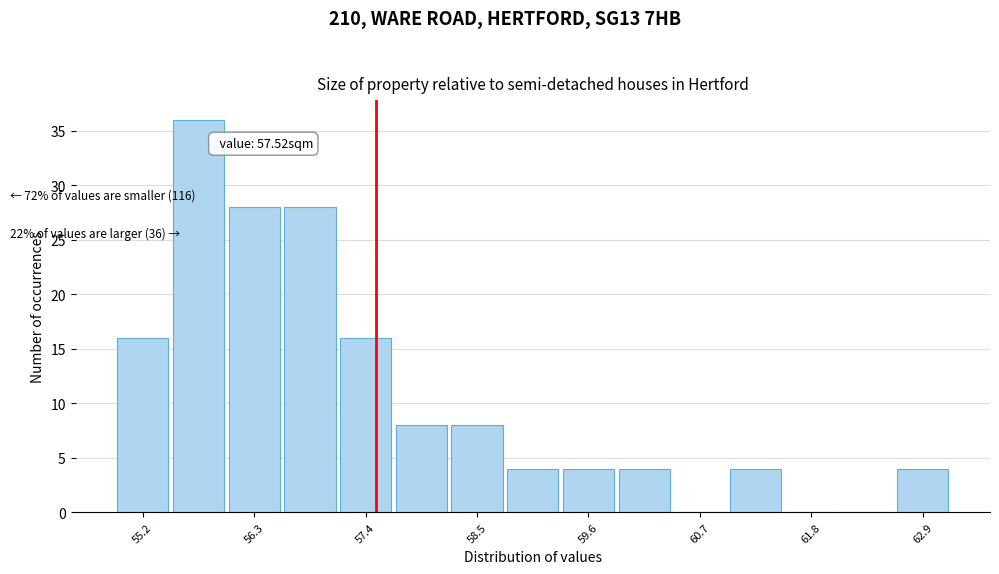

Read against the x-axis, roughly where is the centre of the tallest bar?

55.8